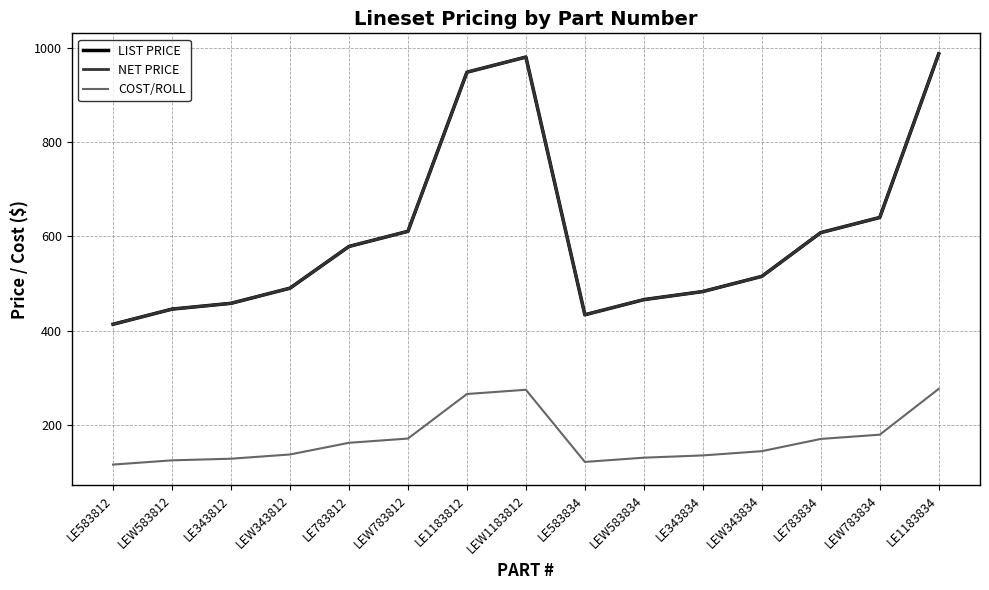

Does the chart have visible grid lines?

Yes